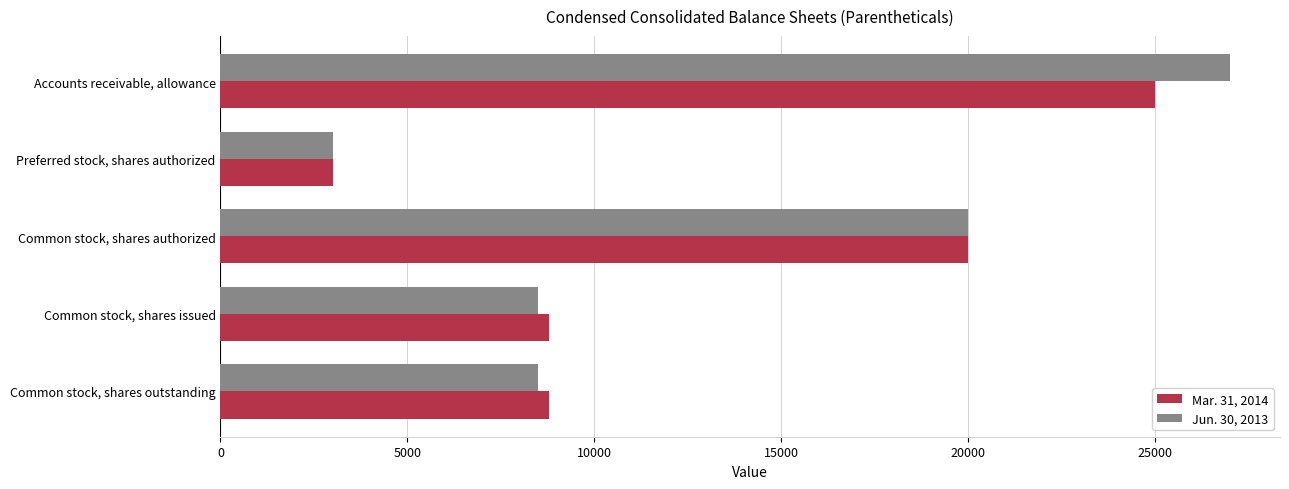

List the series in order of their overall mean, highest first.

Jun. 30, 2013, Mar. 31, 2014